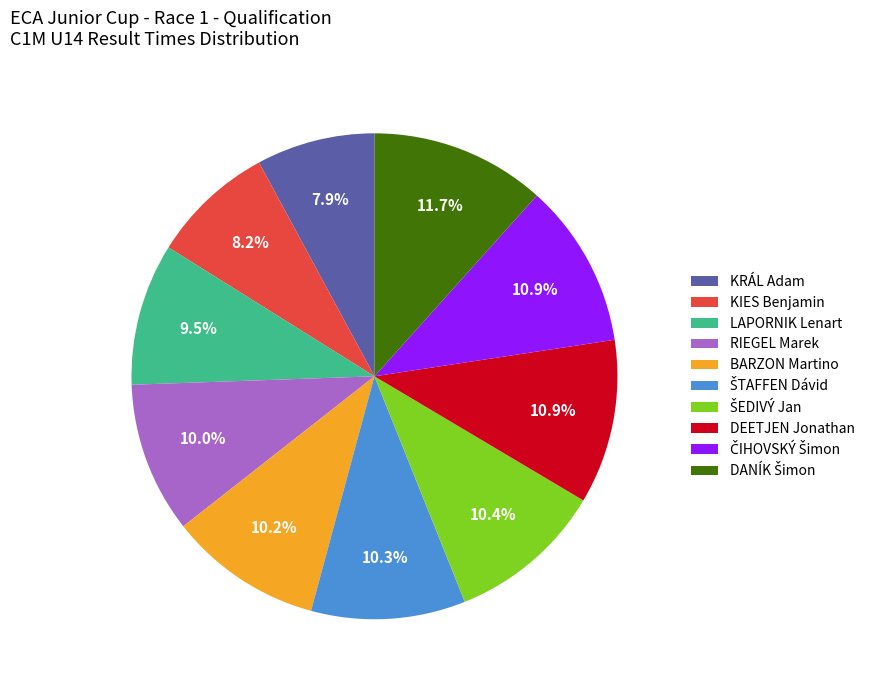

What percentage is NOT represented by BARZON Martino?

89.8%